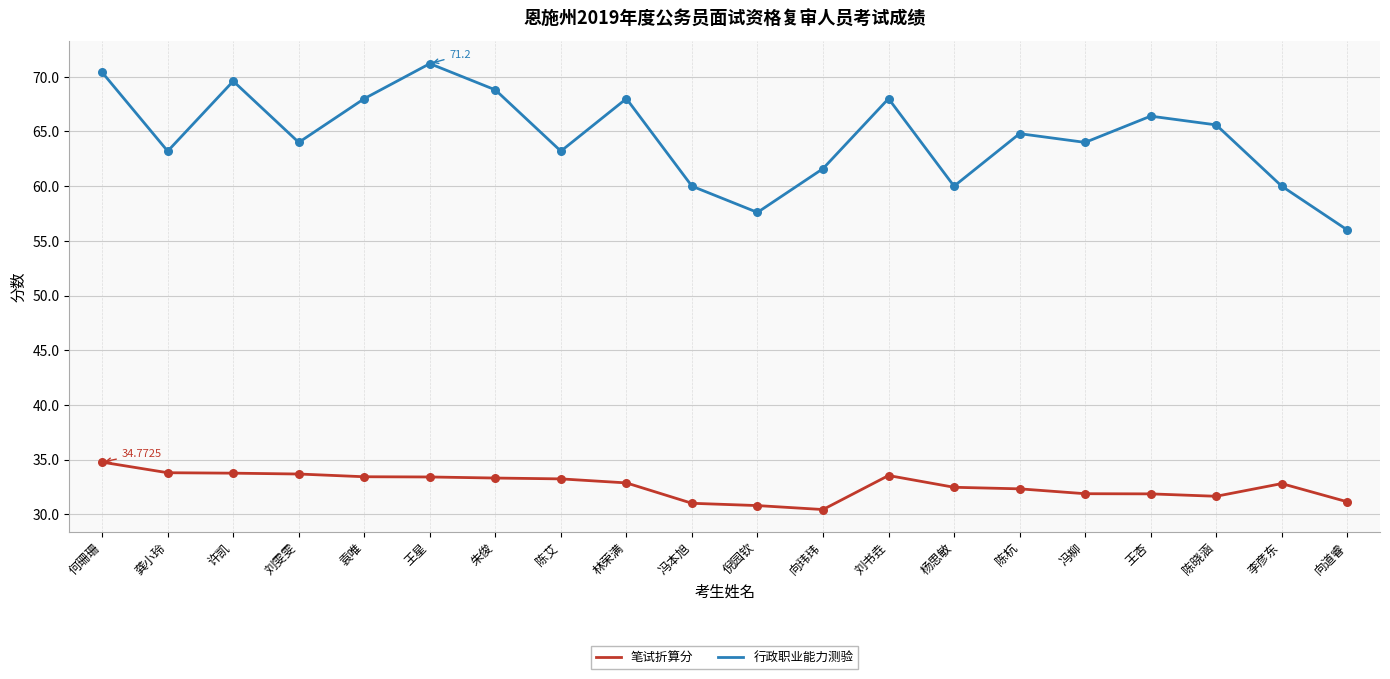

What is the total value across all series at 陈杭?

97.1